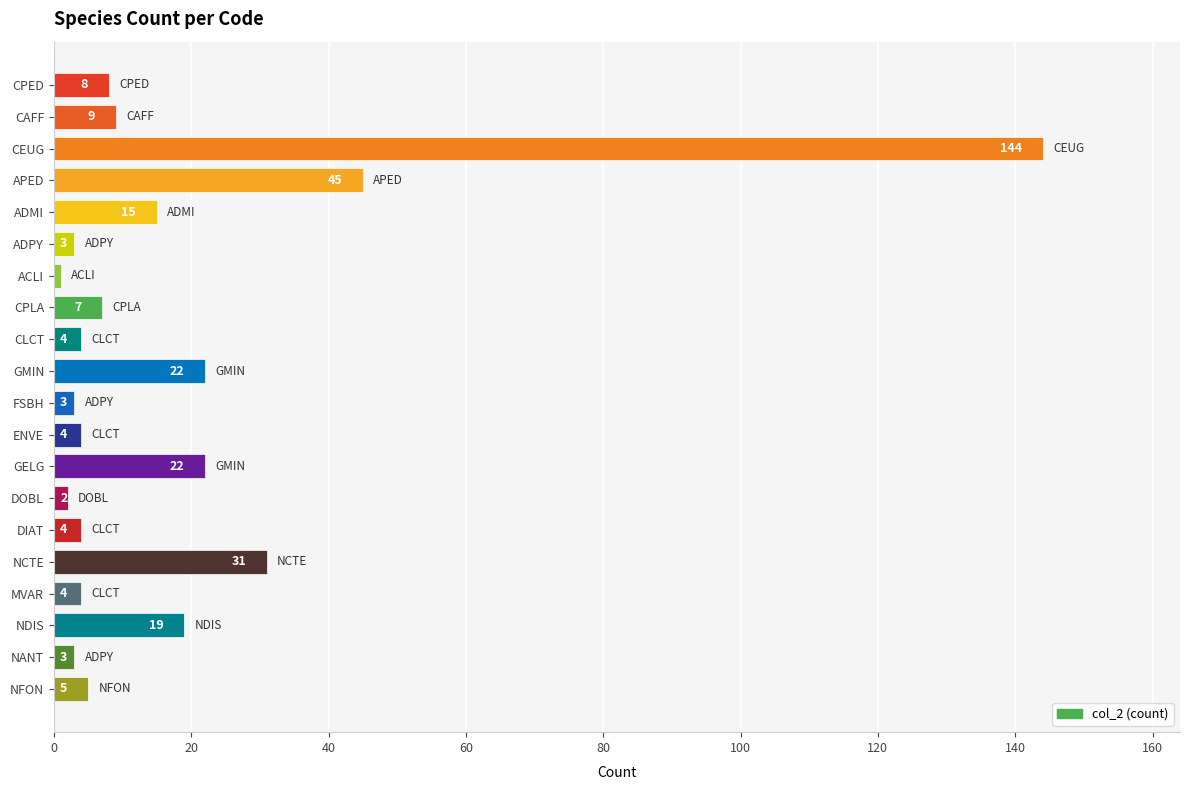

Reading top to bottom, transcribe all the data shown in this chart.

8	9	144	45	15	3	1	7	4	22	3	4	22	2	4	31	4	19	3	5